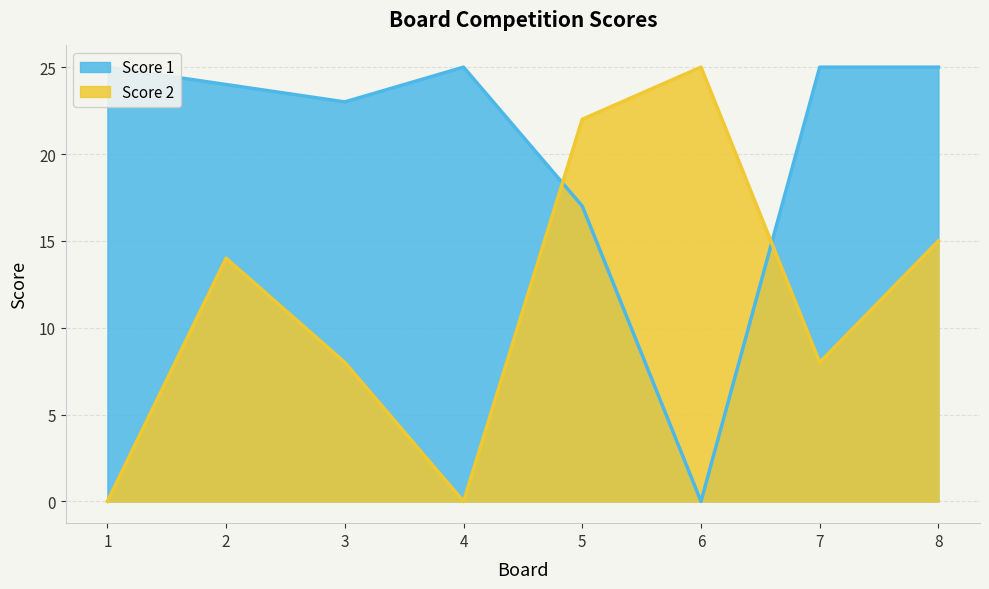

The value of Score 1 at 5 is 24. True or false?

False